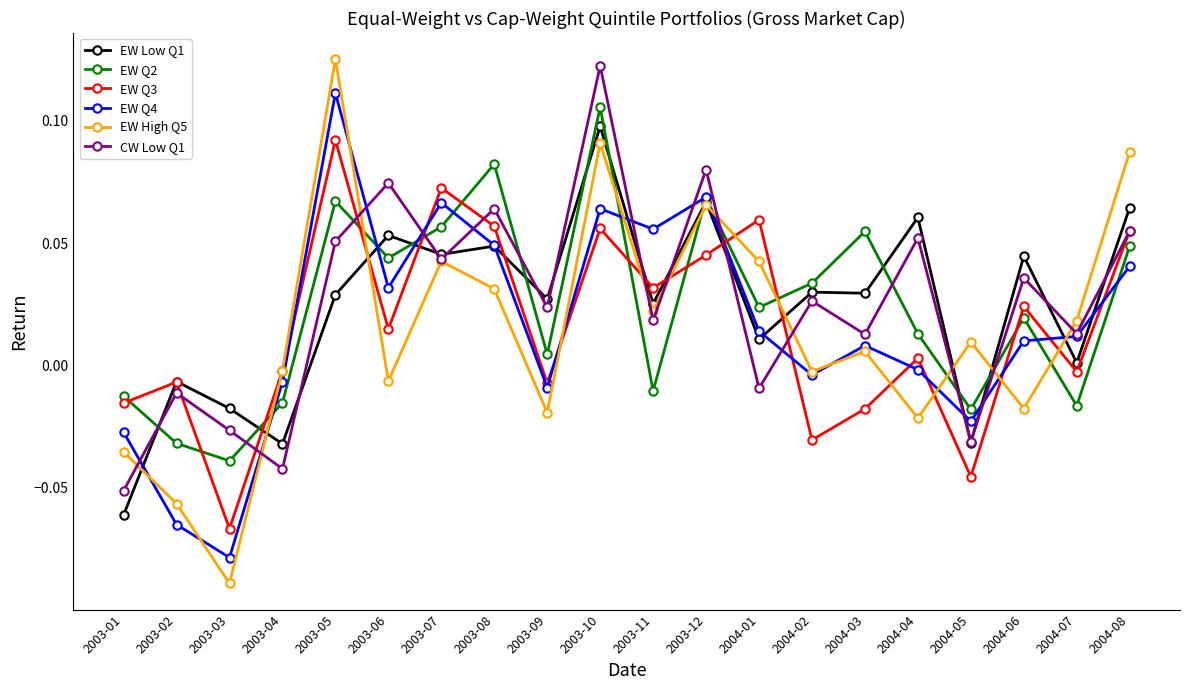

Where is the first local minimum for EW Q2?

2003-03